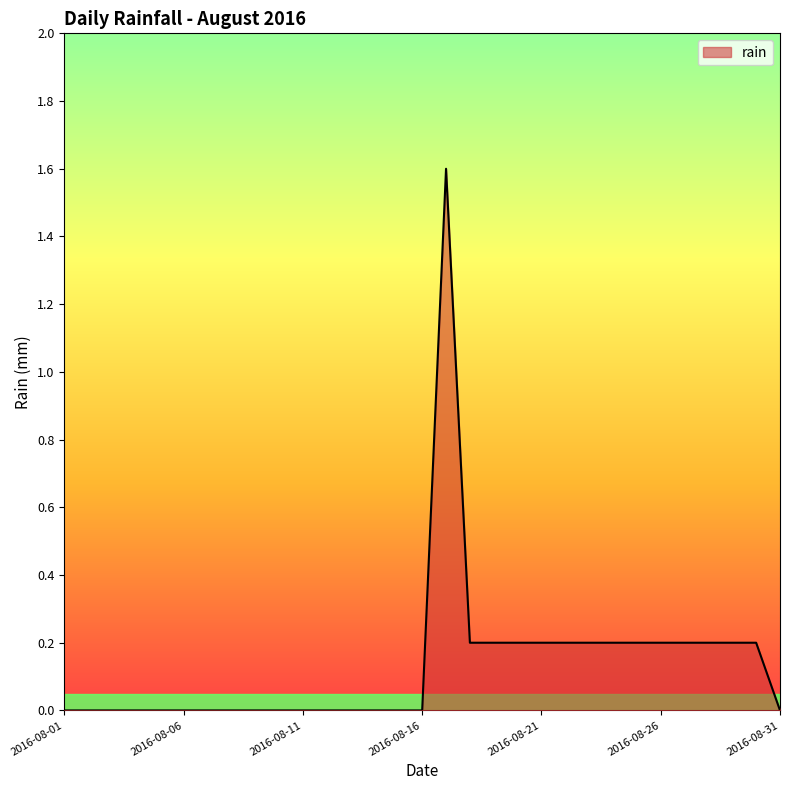

Does the chart display data point markers on the line(s)?

No